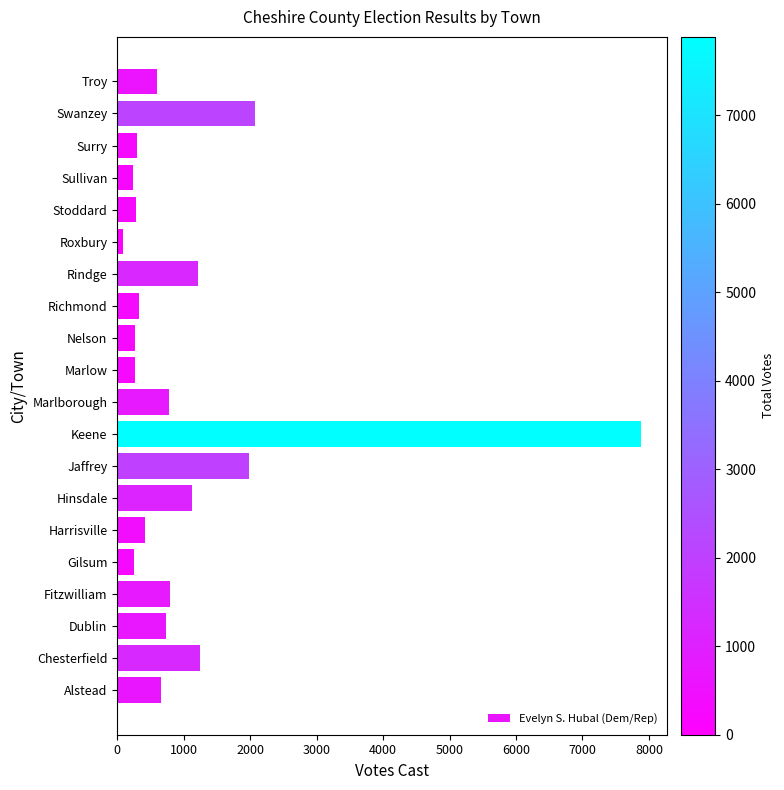

Approximately how many times larger is the value at Surry compared to Gilsum?

1.2